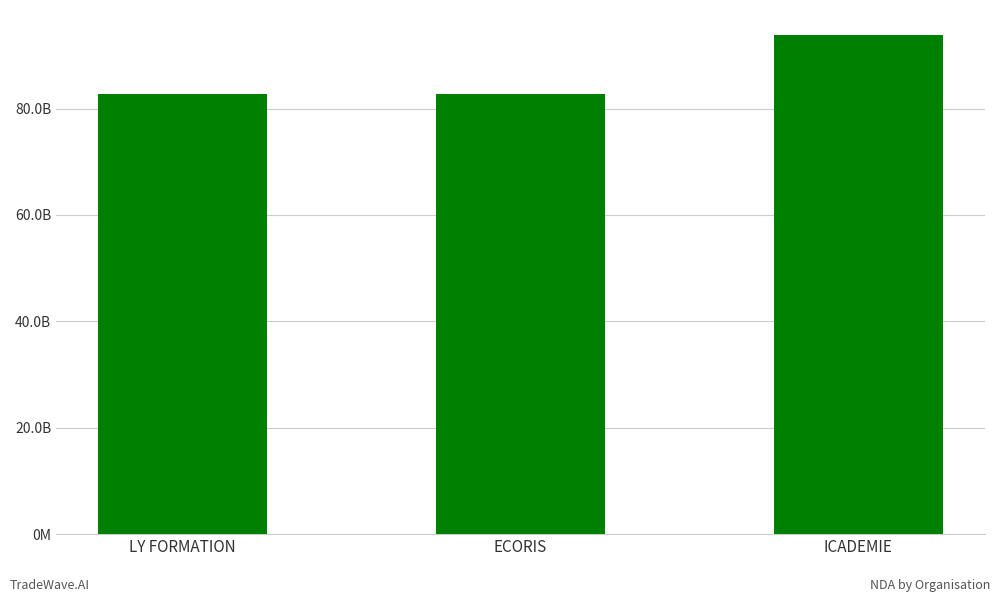

Is it true that the value at LY FORMATION is 23253988044?

False